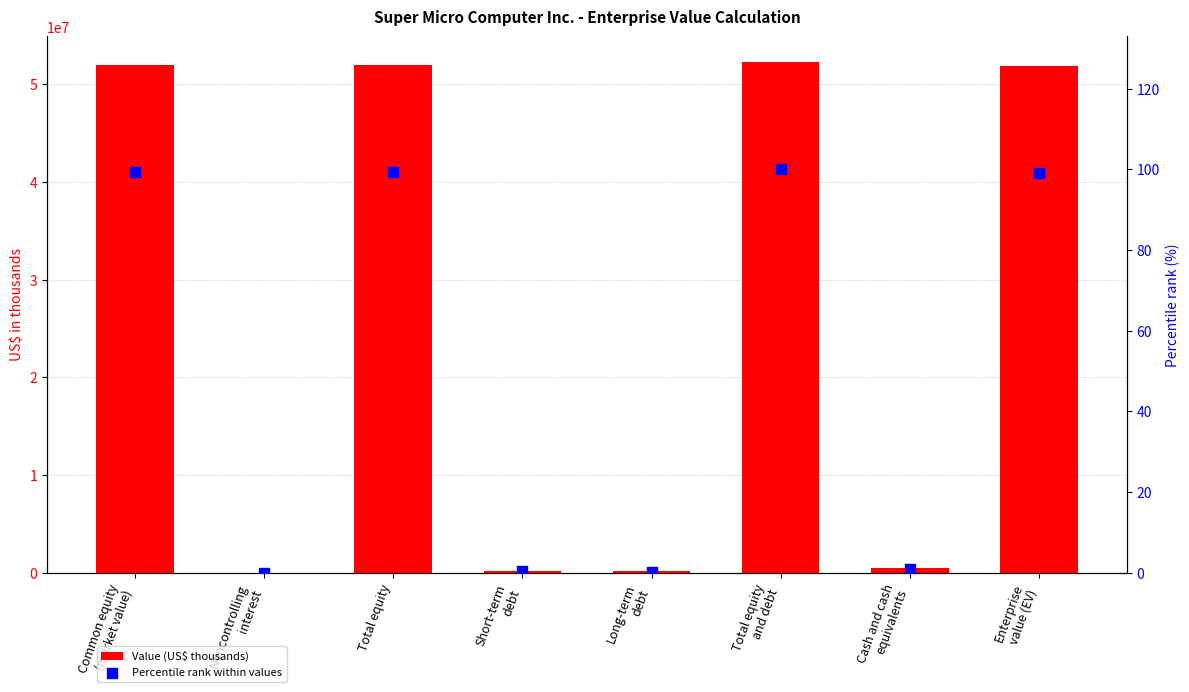

What are all the series names shown in the legend?

Value (US$ thousands), Percentile rank within values